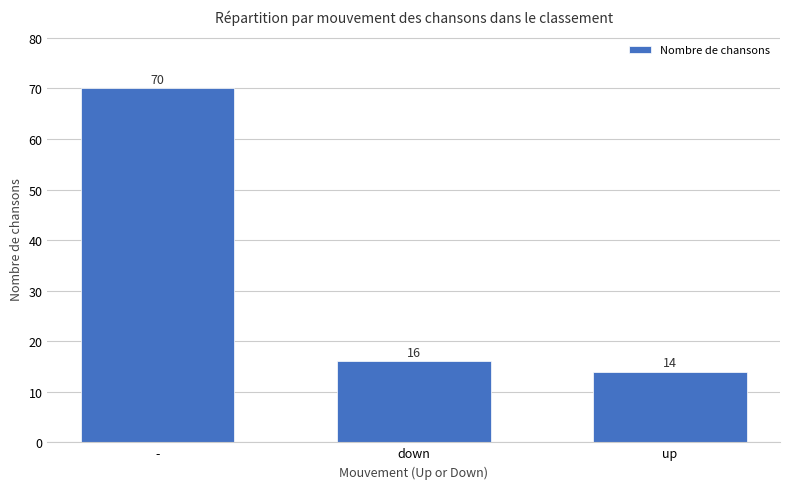

What is the change in value from - to up?

-56